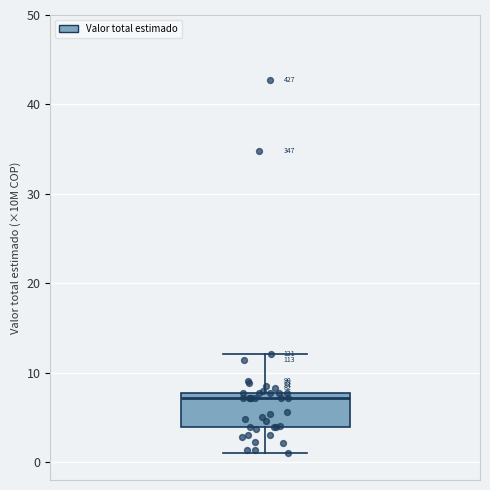

Transcribe this box plot: give where the median line is, the range the box spans, and where the two whiskers end, as read against the y-axis. The values are not printed on the chart, so give them approximately, as read against the axis.

median 7, box 4 to 8, whiskers 1 to 12